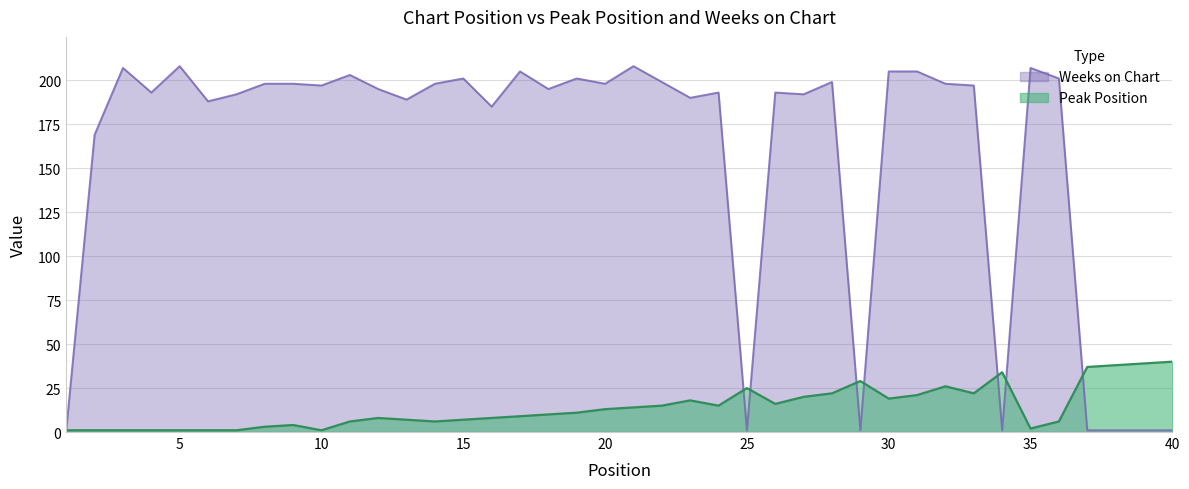

At which label does Weeks on Chart reach its minimum?

1